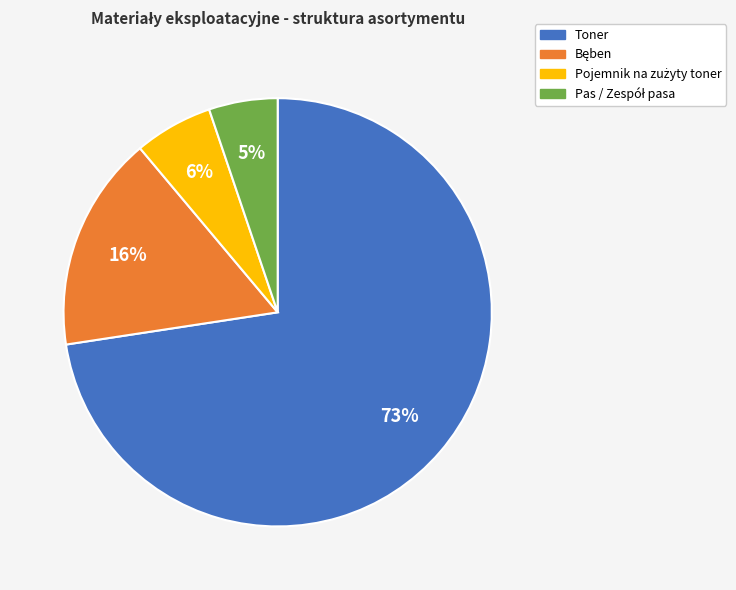

What is the largest slice in the pie chart?

Toner